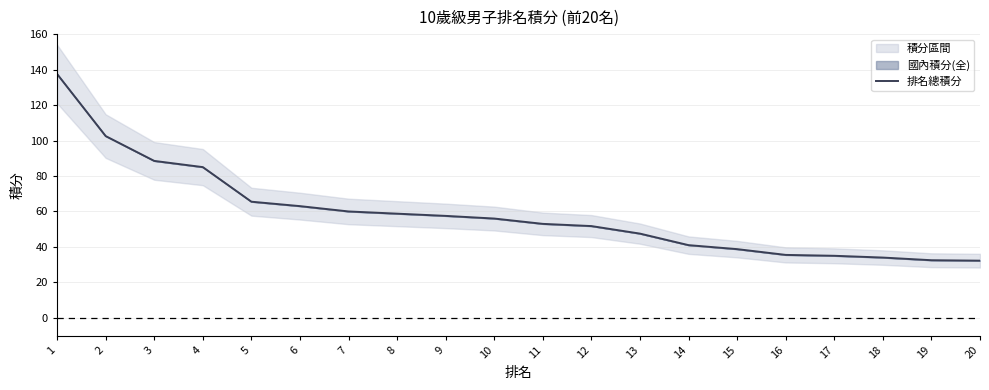

Is it true that the value at 18 is 20.3?

False